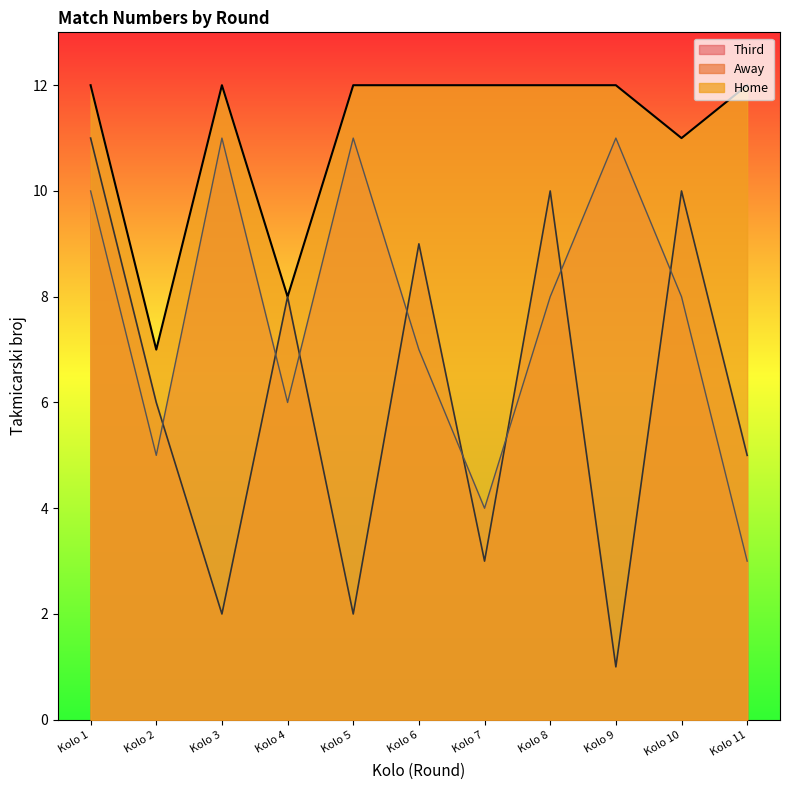

True or false: Home and Away cross at least once.

False